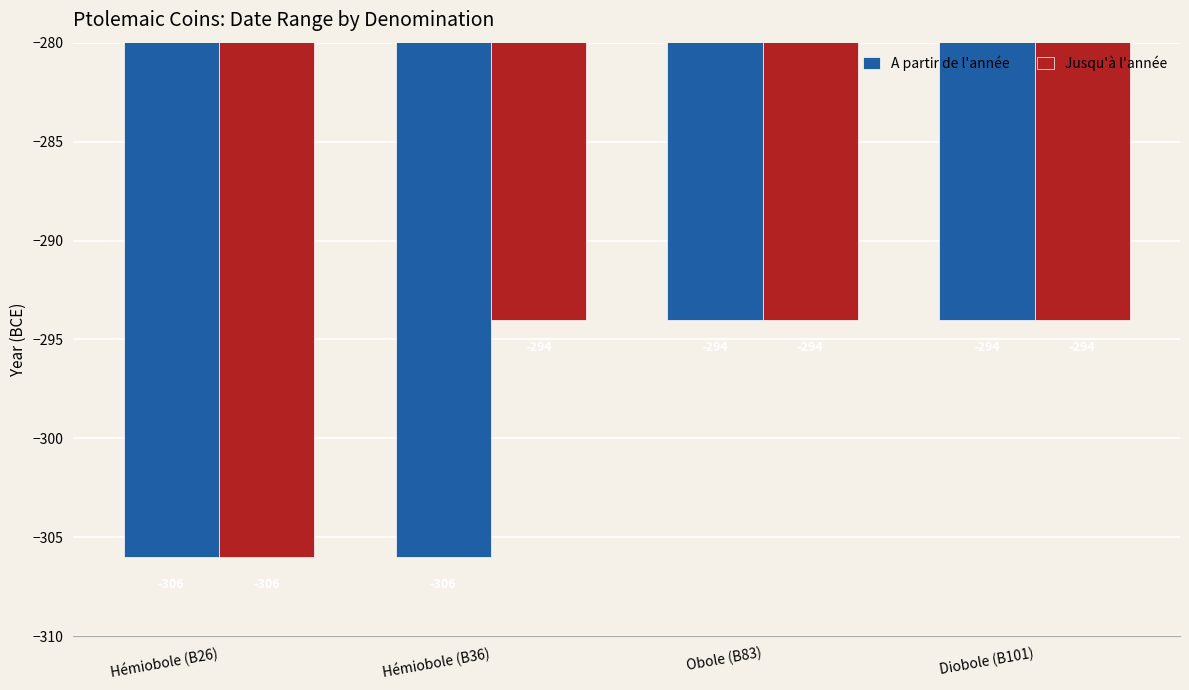

At which label is A partir de l'année closest to -300?

Hémiobole (B26)